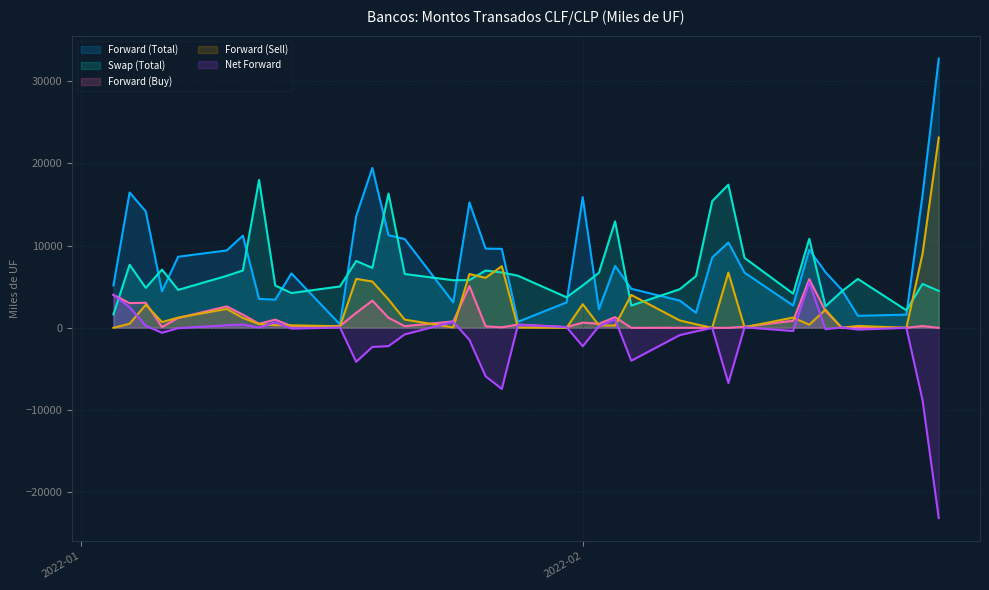

What is the greatest value displayed?

32730.0